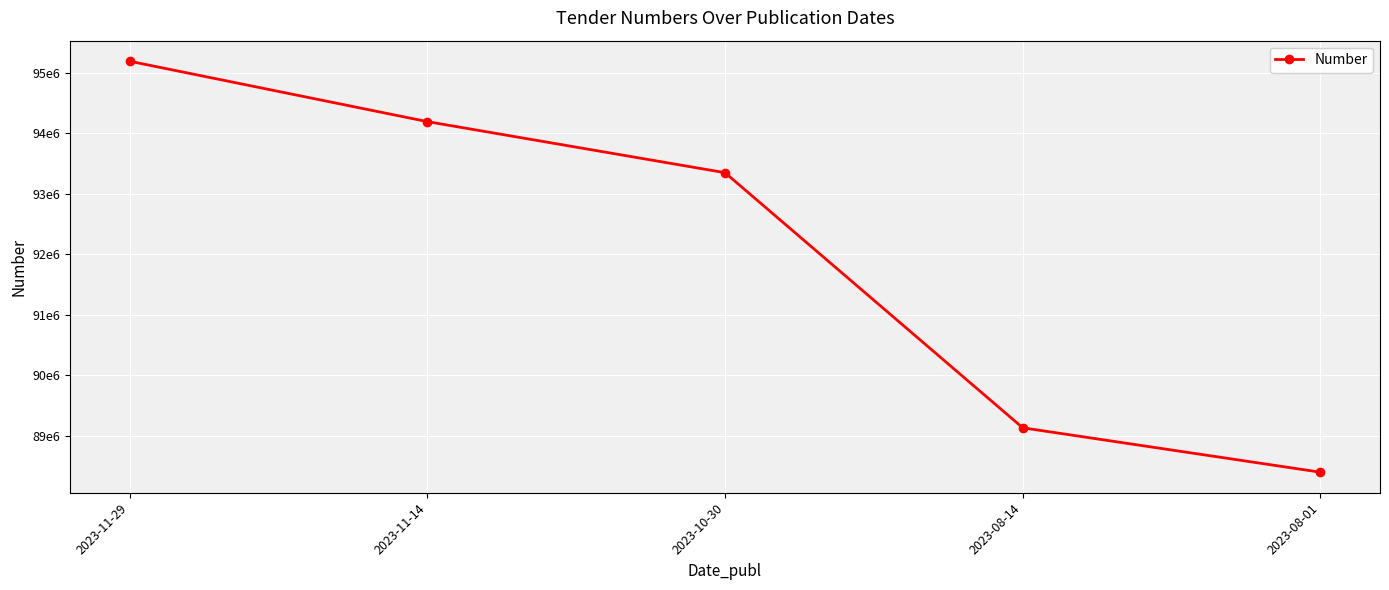

At which label is the value closest to 91794316?

2023-10-30